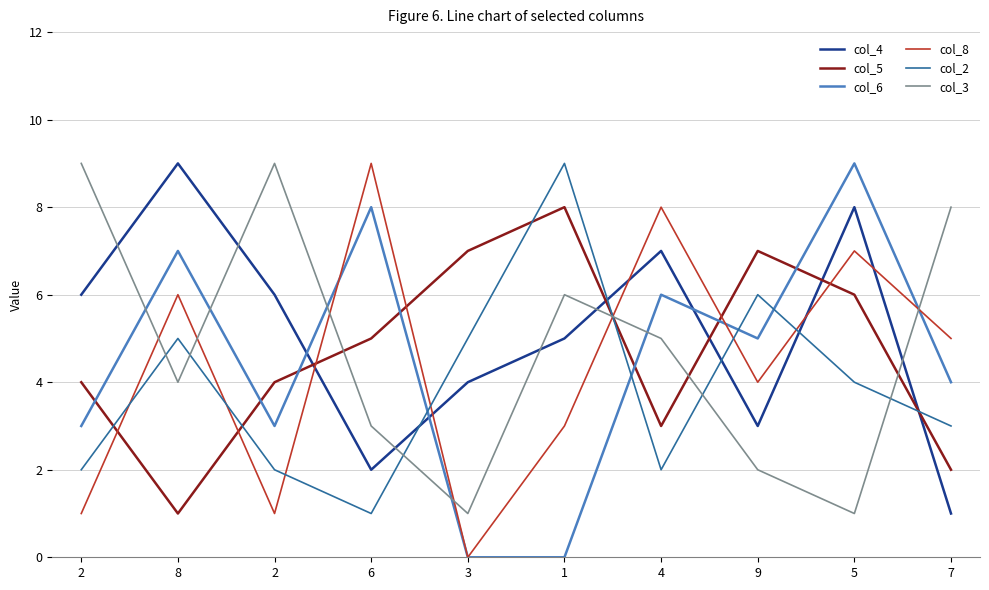

In col_2, how many points are lower than both neighbors (excluding endpoints)?

2